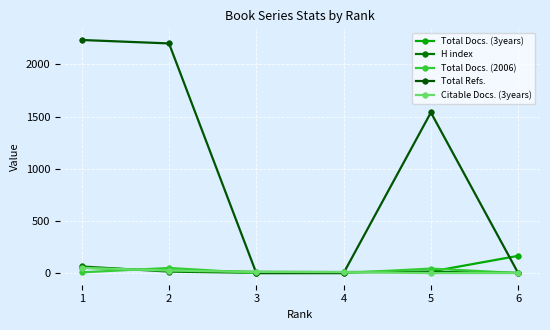

Reading left to right, list all the values displayed in this chart.

Total Docs. (3years): 1=51	2=25	3=12	4=10	5=14	6=165
H index: 1=63	2=14	3=2	4=8	5=11	6=2
Total Docs. (2006): 1=7	2=49	3=0	4=0	5=43	6=0
Total Refs.: 1=2234	2=2201	3=0	4=0	5=1539	6=0
Citable Docs. (3years): 1=50	2=24	3=11	4=9	5=0	6=0